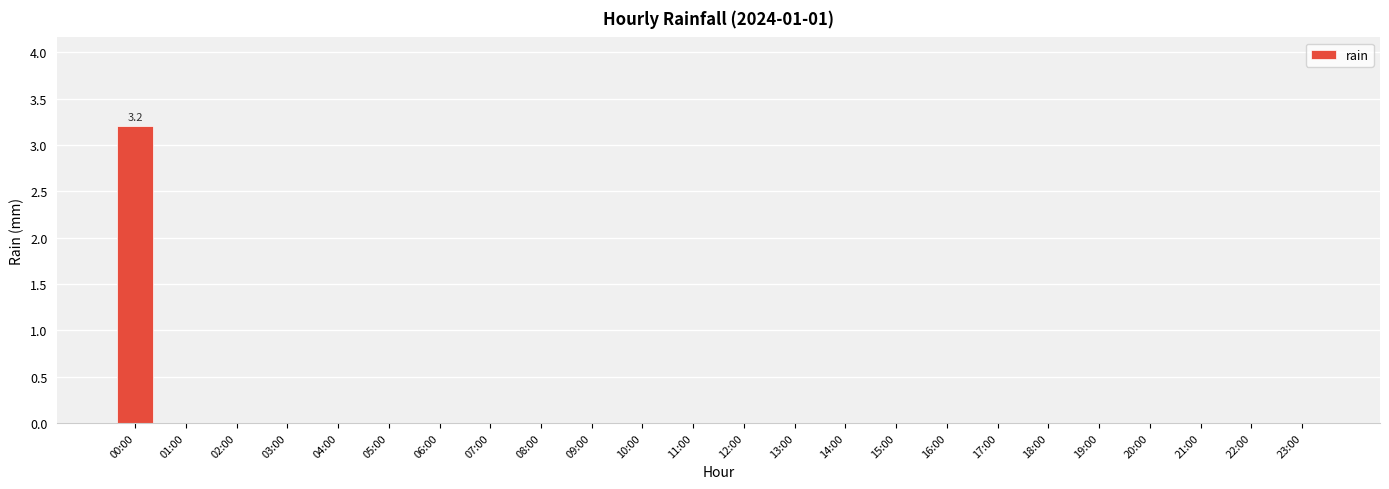

The value at 07:00 is 0.0. True or false?

True